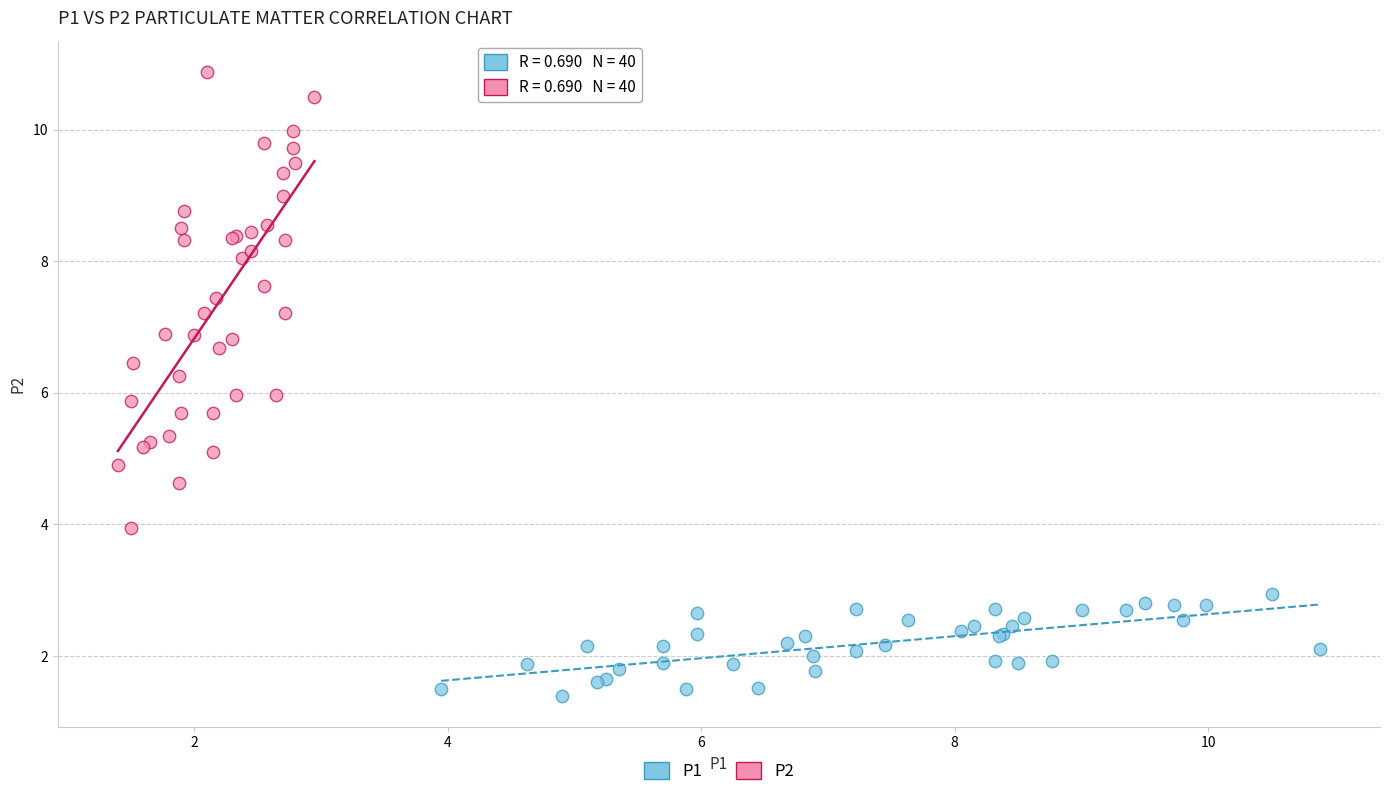

Which series reaches the minimum Y coordinate?

P1